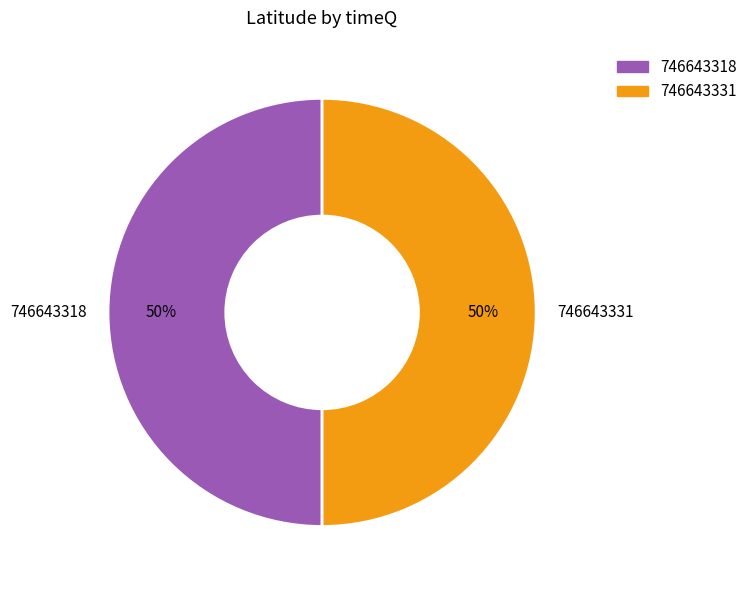

Combined, do 746643331 and 746643318 account for over 50%?

Yes